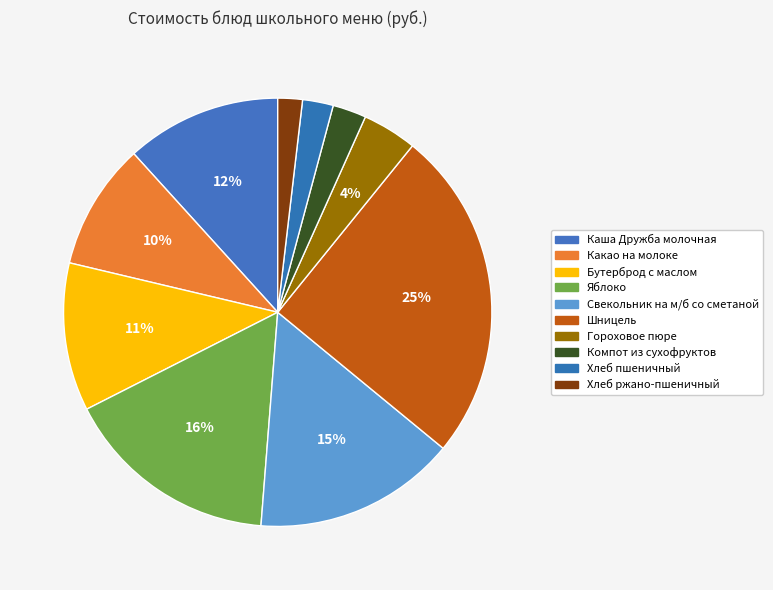

Is Компот из сухофруктов the majority of the pie?

No